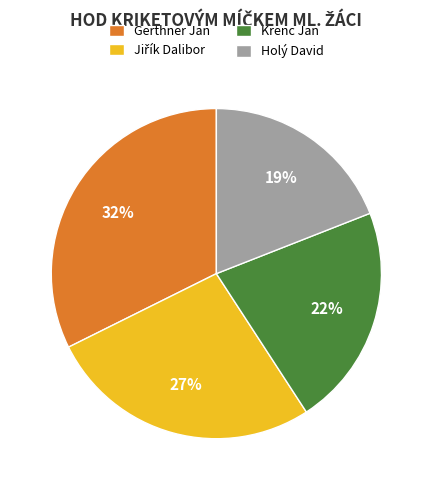

How many segments does this pie chart have?

4